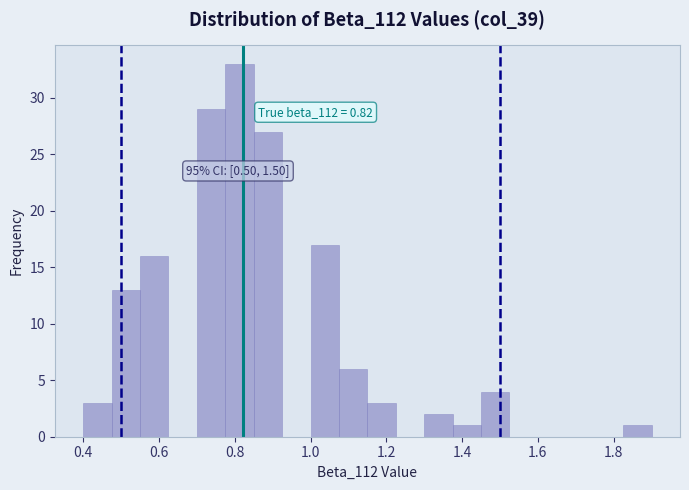

Around what value on the x-axis is the tallest bar? Give the approximate position of its centre, as read against the axis.

0.82